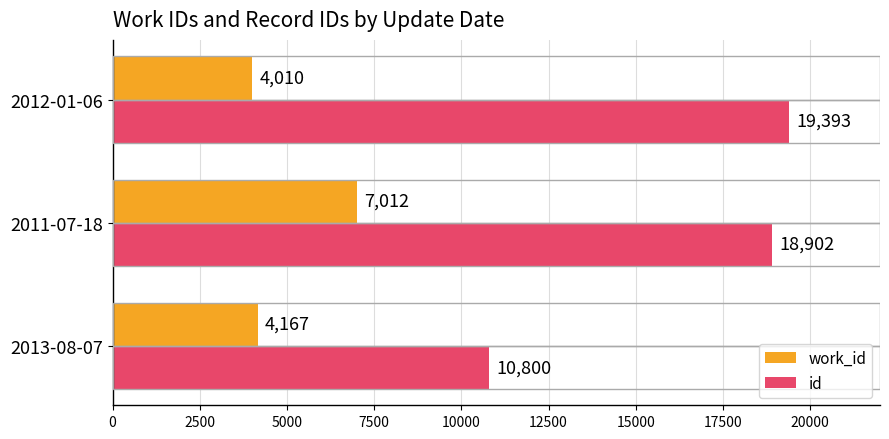

What is the minimum value shown in the chart?

4010